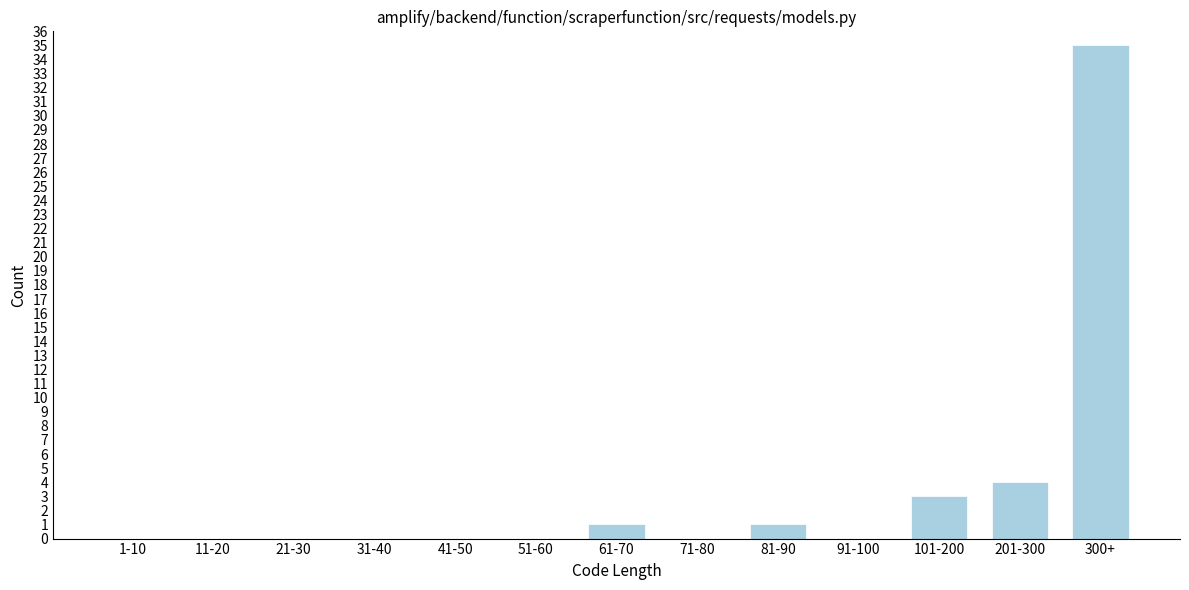

Reading right to left, transcribe all the data shown in this chart.

300+=35	201-300=4	101-200=3	91-100=0	81-90=1	71-80=0	61-70=1	51-60=0	41-50=0	31-40=0	21-30=0	11-20=0	1-10=0